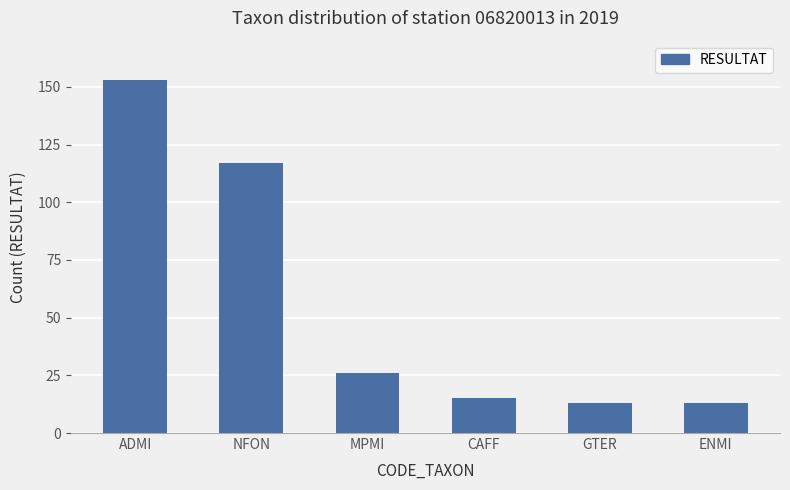

What is the value of the 5th bar from the left?

13